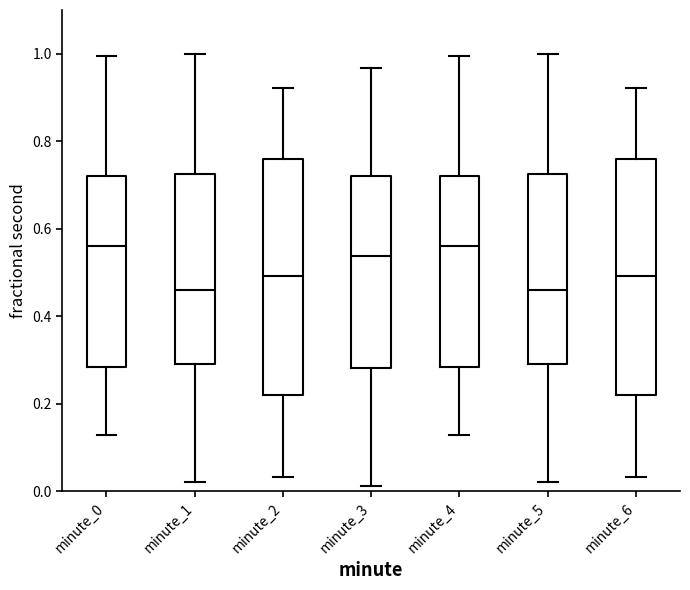

Where is the lower edge of the box for minute_2 on the y-axis? The values are not printed on the chart, so give them approximately, as read against the axis.

0.22